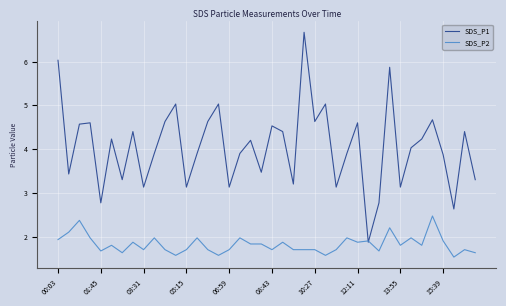

Rank the series by their maximum value, from highest to lowest.

SDS_P1, SDS_P2